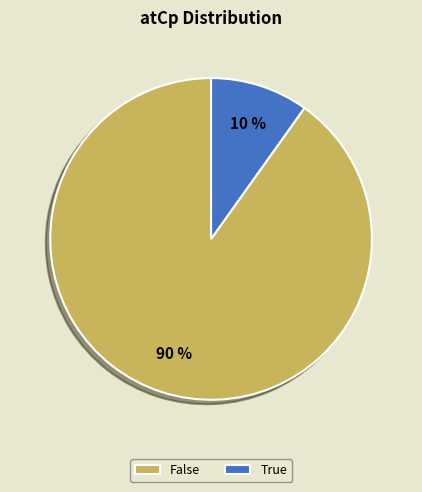

Combined, do True and False account for over 50%?

Yes